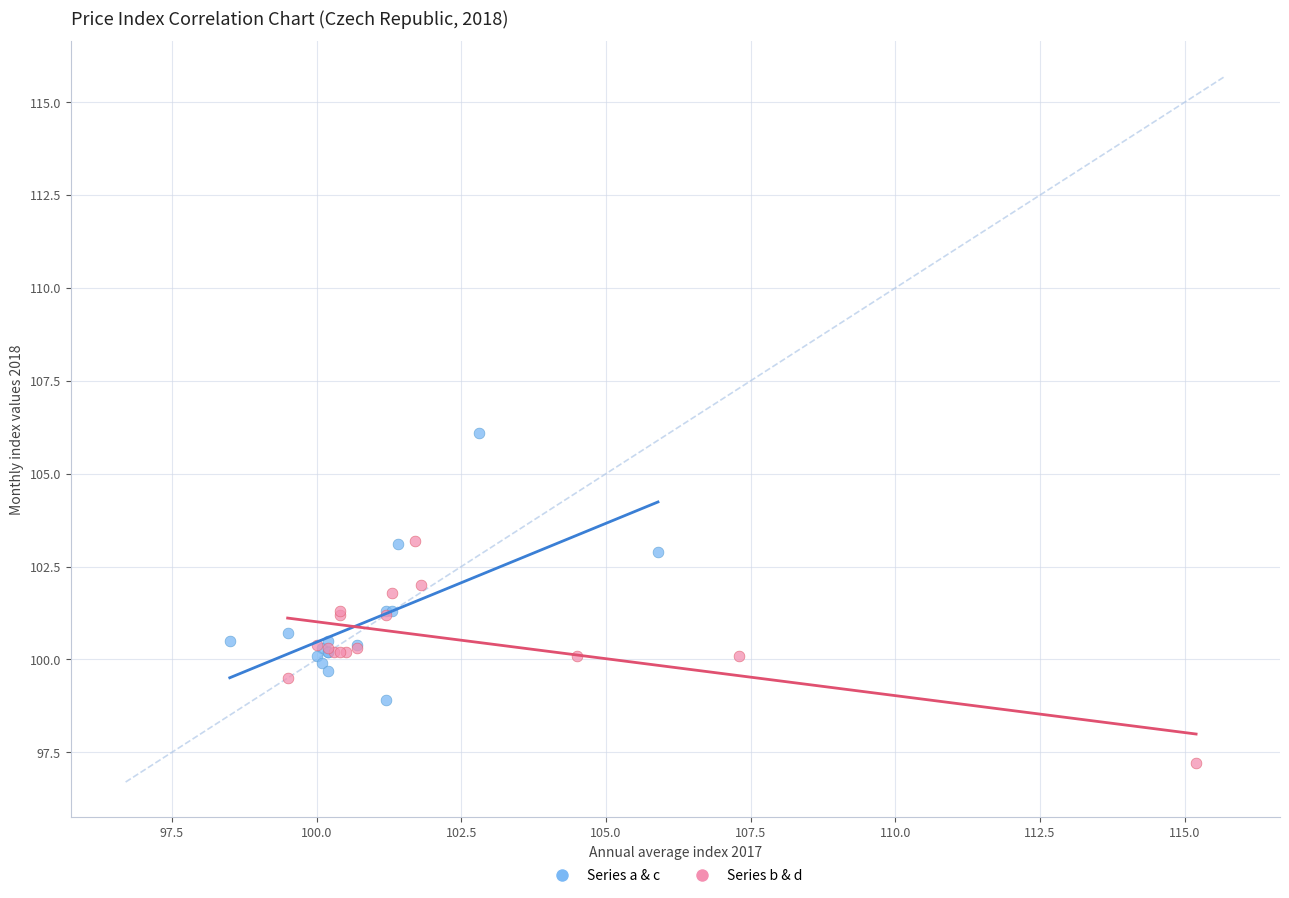

Which series reaches the minimum Y coordinate?

Series b & d